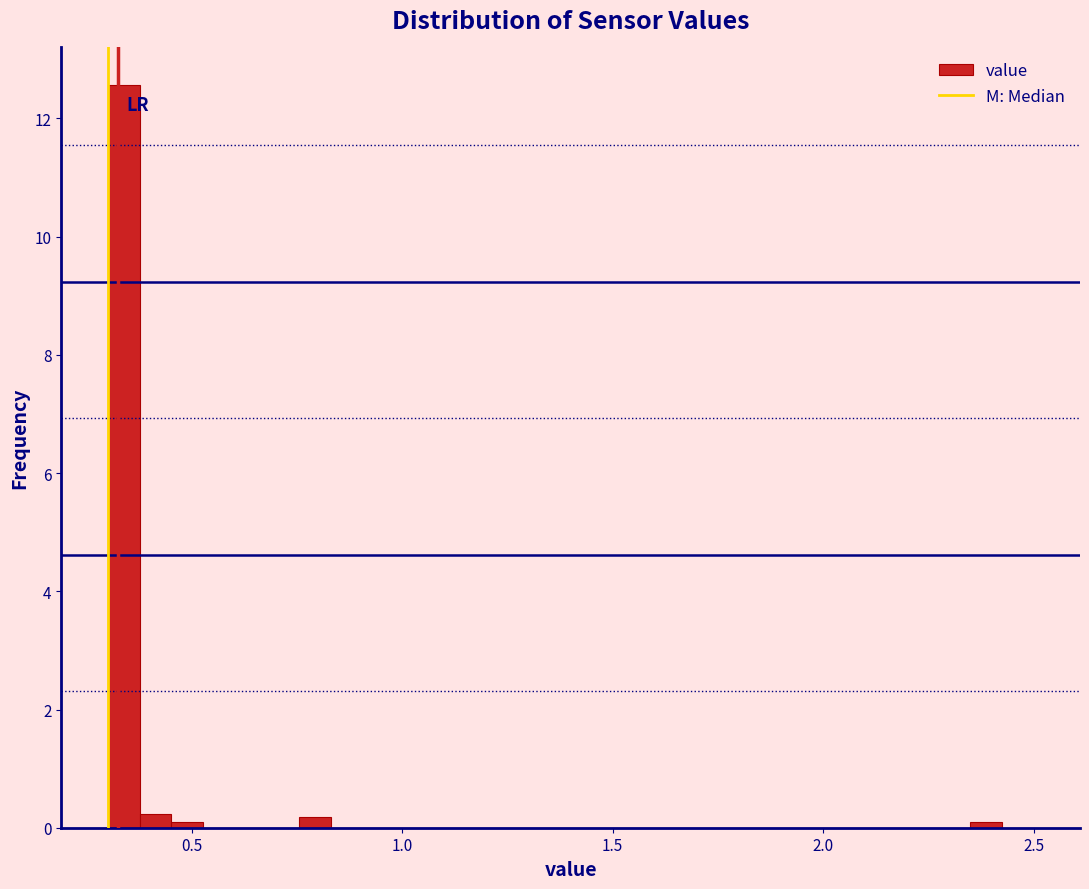

Around what value on the x-axis is the tallest bar? Give the approximate position of its centre, as read against the axis.

0.35